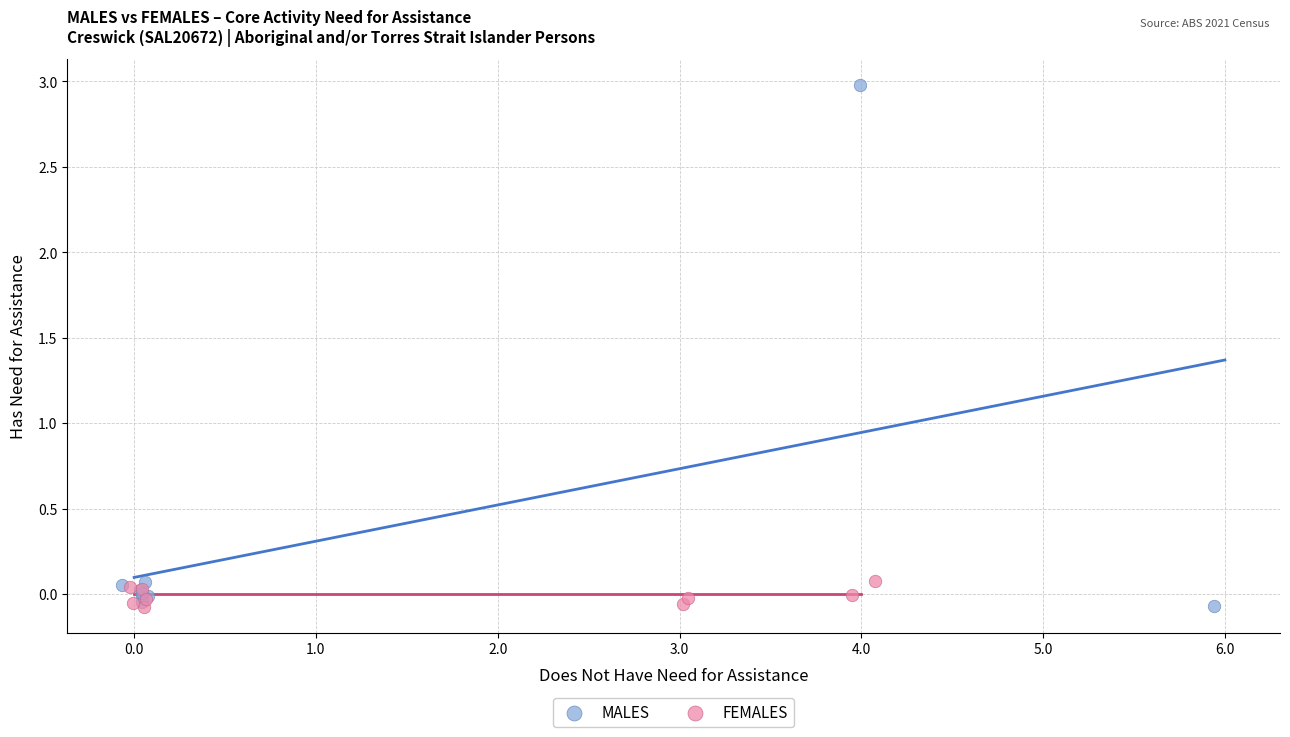

Which series has the largest Y range (max minus min)?

MALES